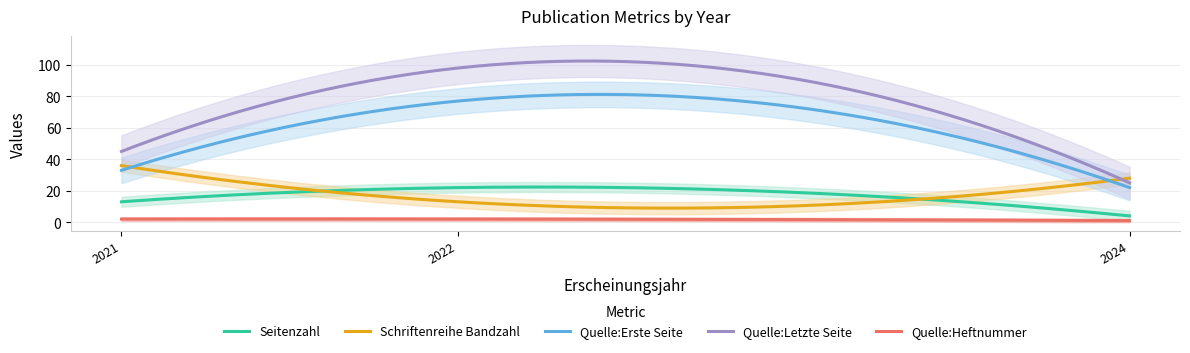

How many distinct data groups are displayed?

5